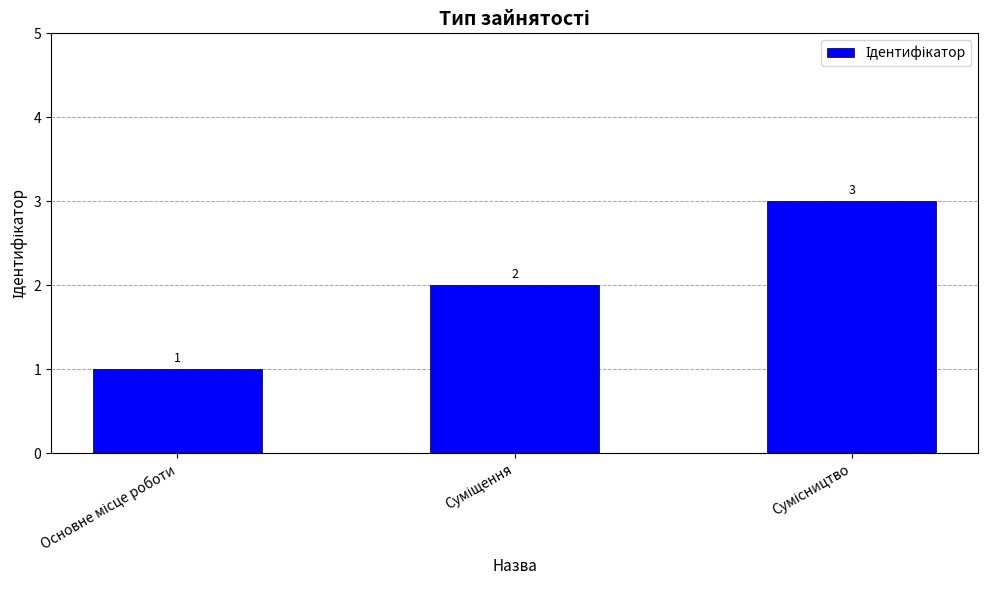

What is the greatest value displayed?

3